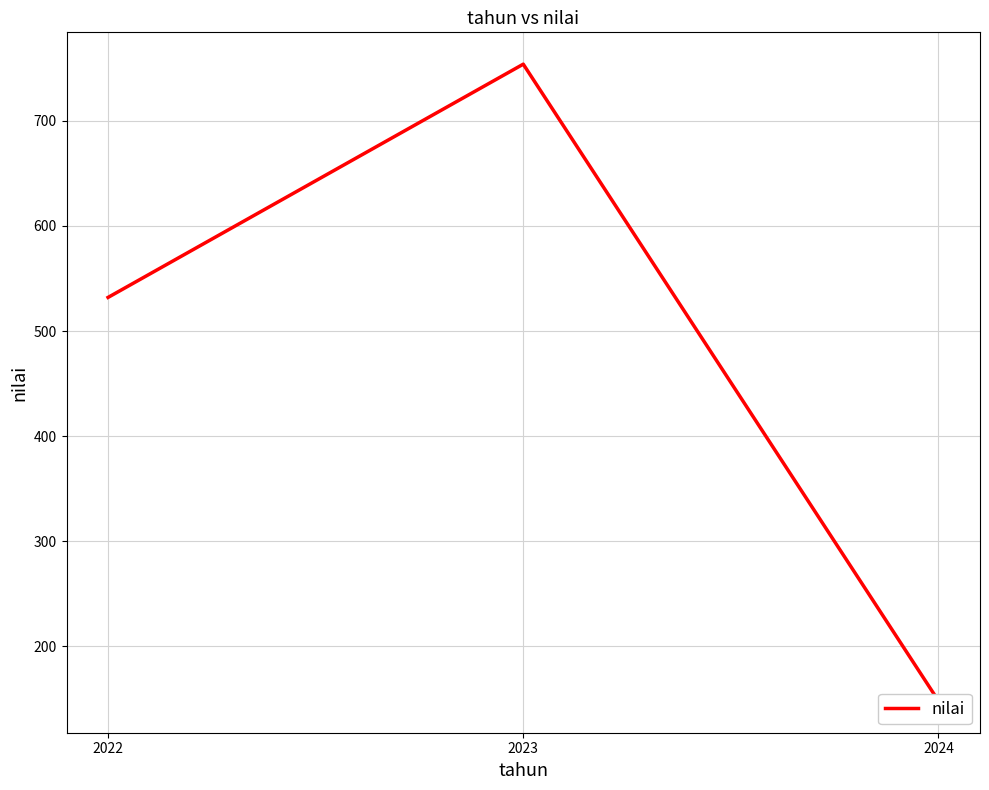

What is the ratio of the value at 2023 to the value at 2024?

5.1